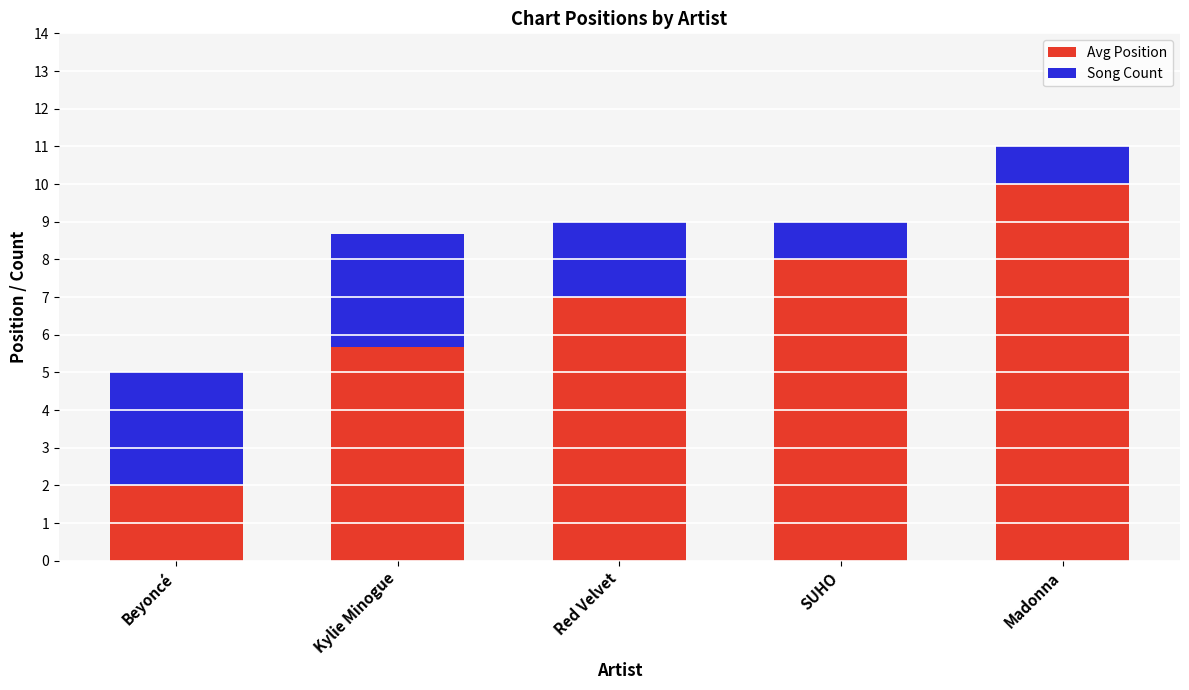

What is the maximum value for Avg Position?

10.0